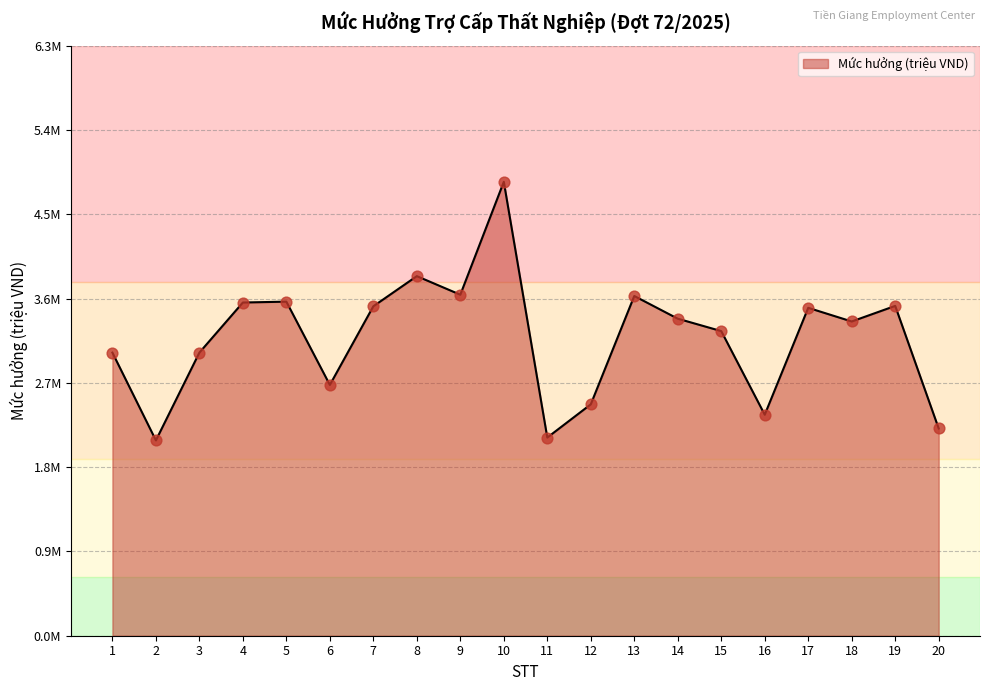

Which has a higher value, 16 or 2?

16